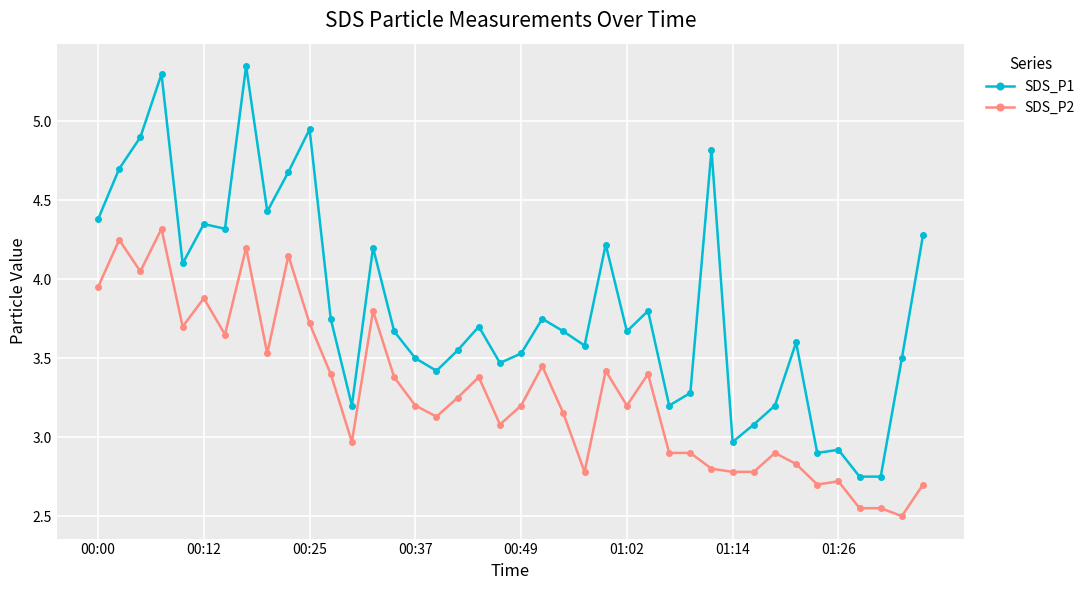

True or false: SDS_P1 and SDS_P2 intersect in this chart.

False